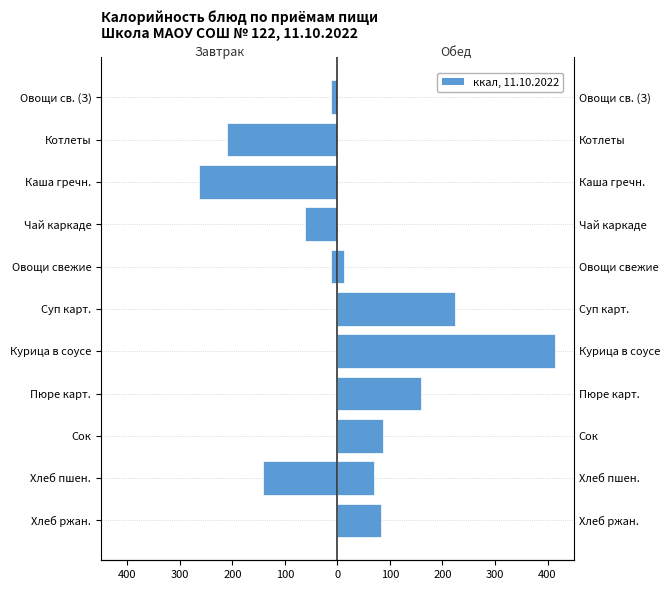

Is the value of Завтрак at Котлеты greater than the value of Обед at Суп карт.?

No